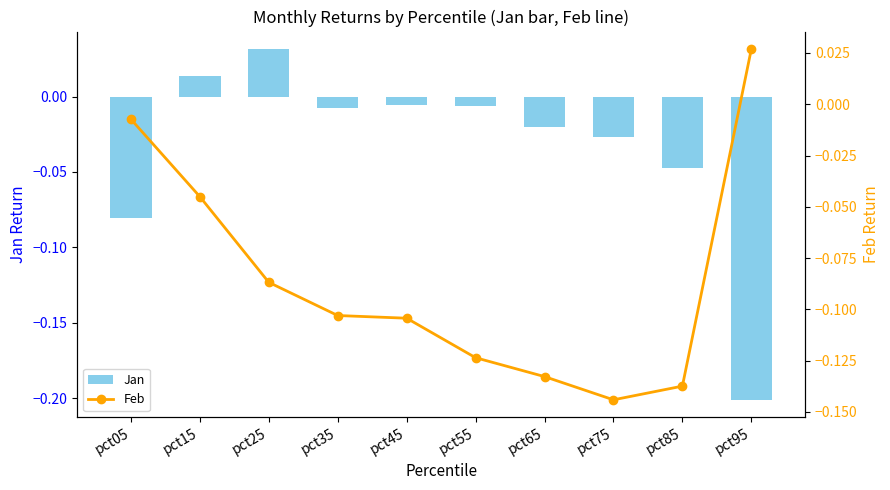

Does the chart contain any negative values?

Yes